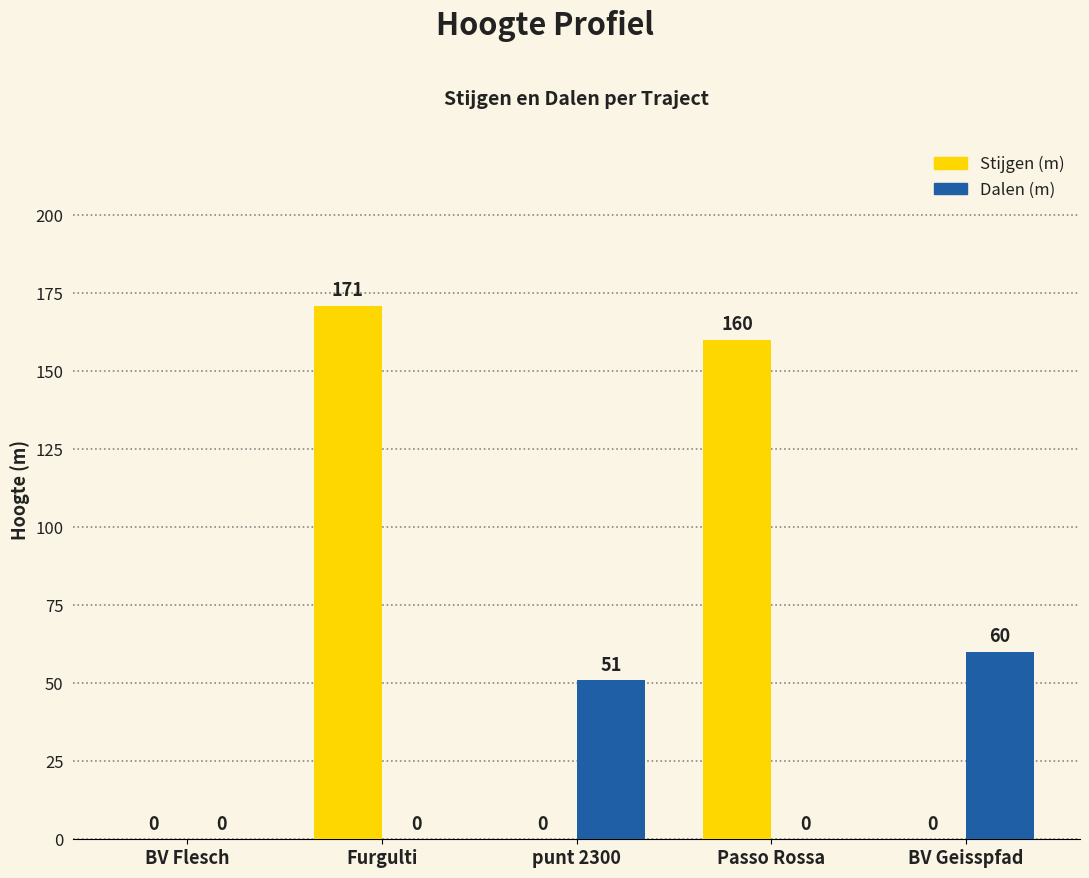

Is it true that Dalen (m) equals 0 at BV Flesch?

True